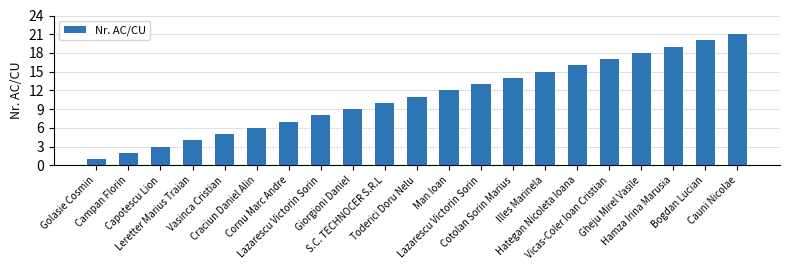

Which has a higher value, Vasinca Cristian or Giorgioni Daniel?

Giorgioni Daniel